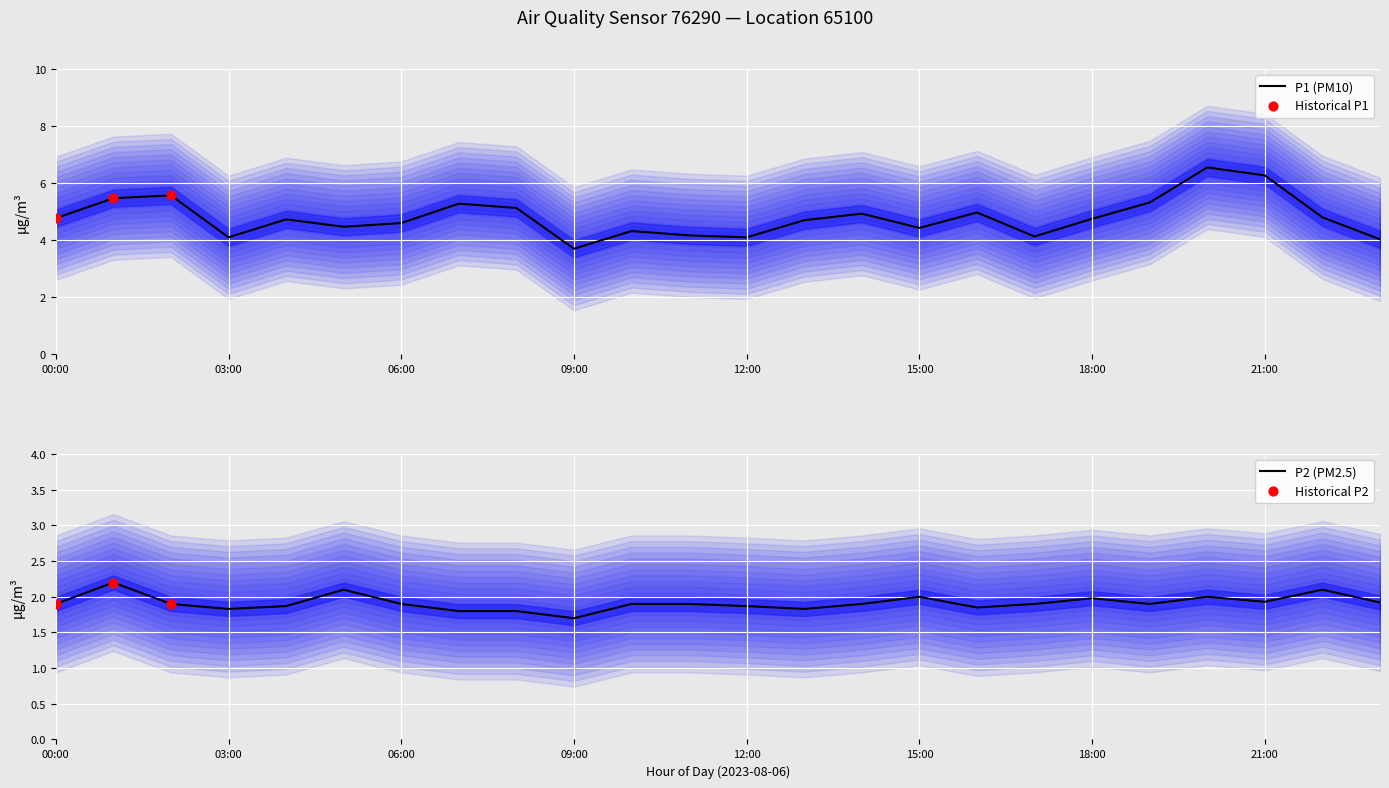

Is the value of P1 at 23:00 greater than the value of P2 at 12:00?

Yes